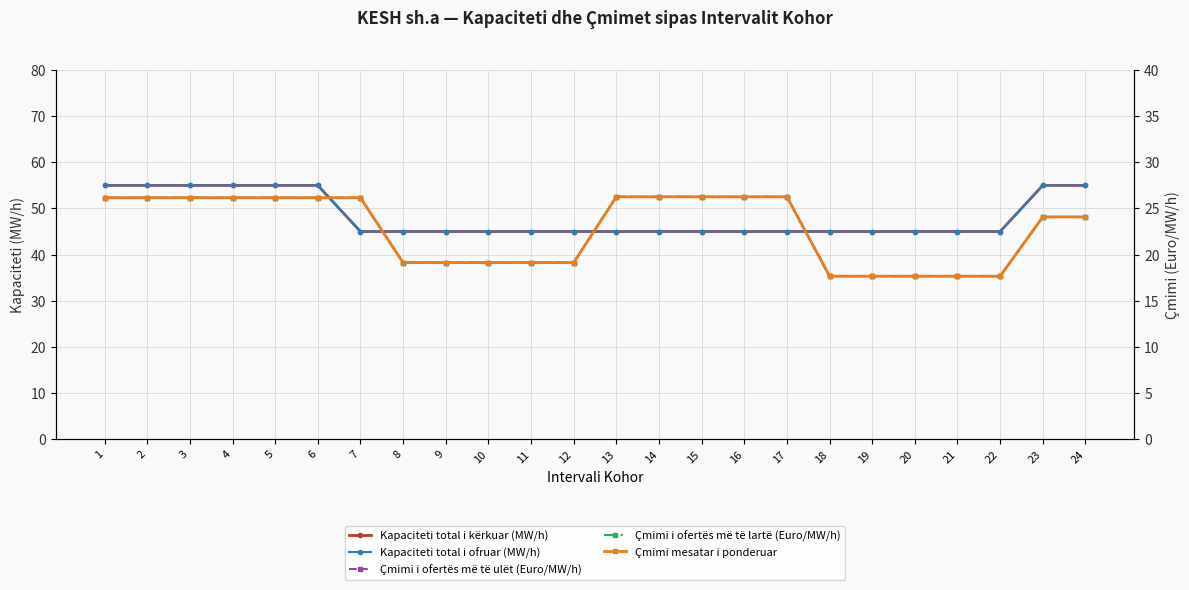

Is it true that Çmimi i ofertës më të ulët (Euro/MW/h) equals 26.2 at 3?

True